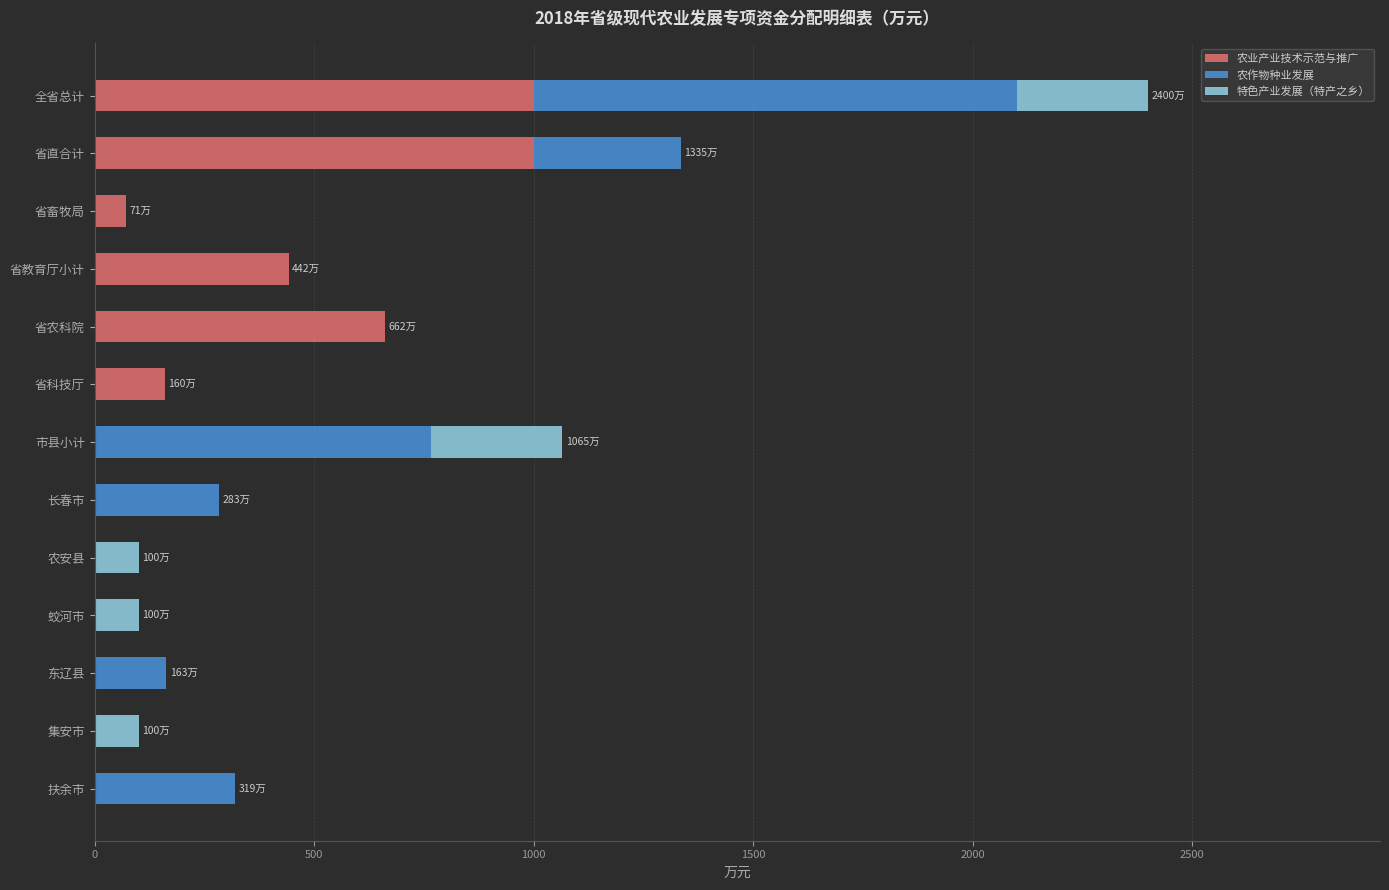

At which category is the sum across all series the highest?

全省总计